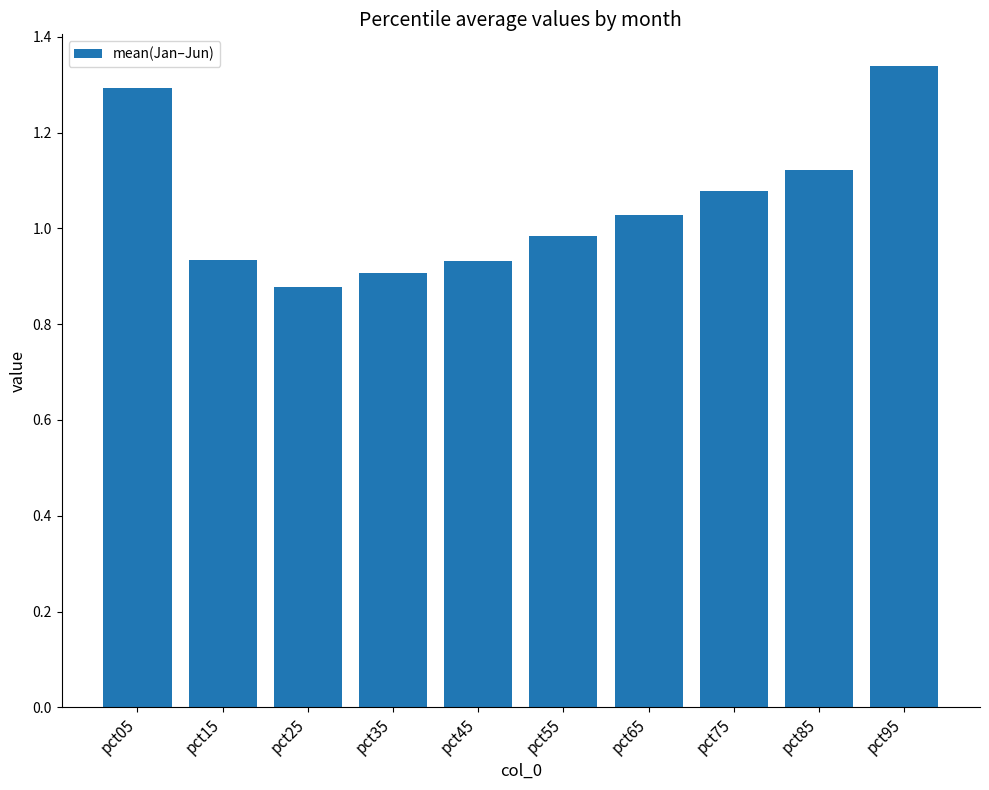

True or false: the data shows 1.3 at pct95.

True